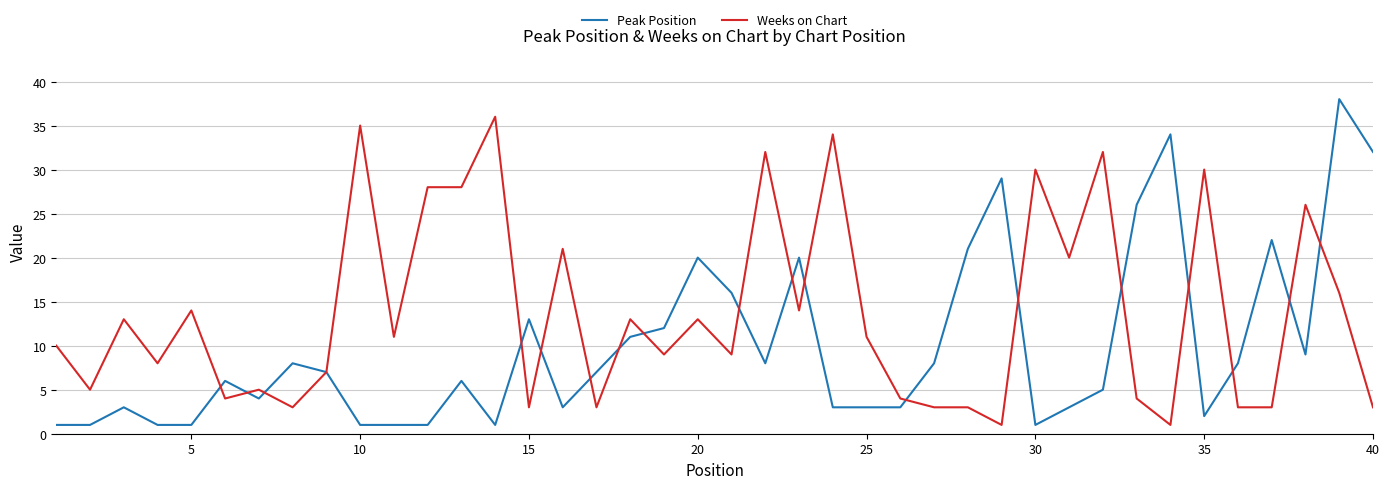

List the series in order of their overall mean, highest first.

Weeks on Chart, Peak Position